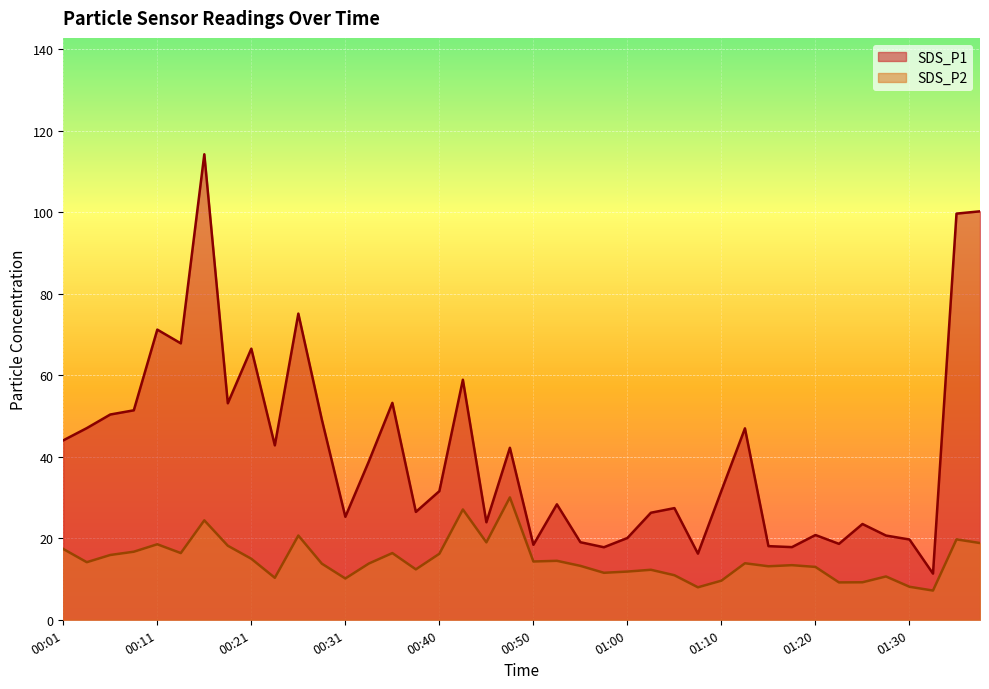

What is the approximate value of SDS_P1 at 00:03?

47.0